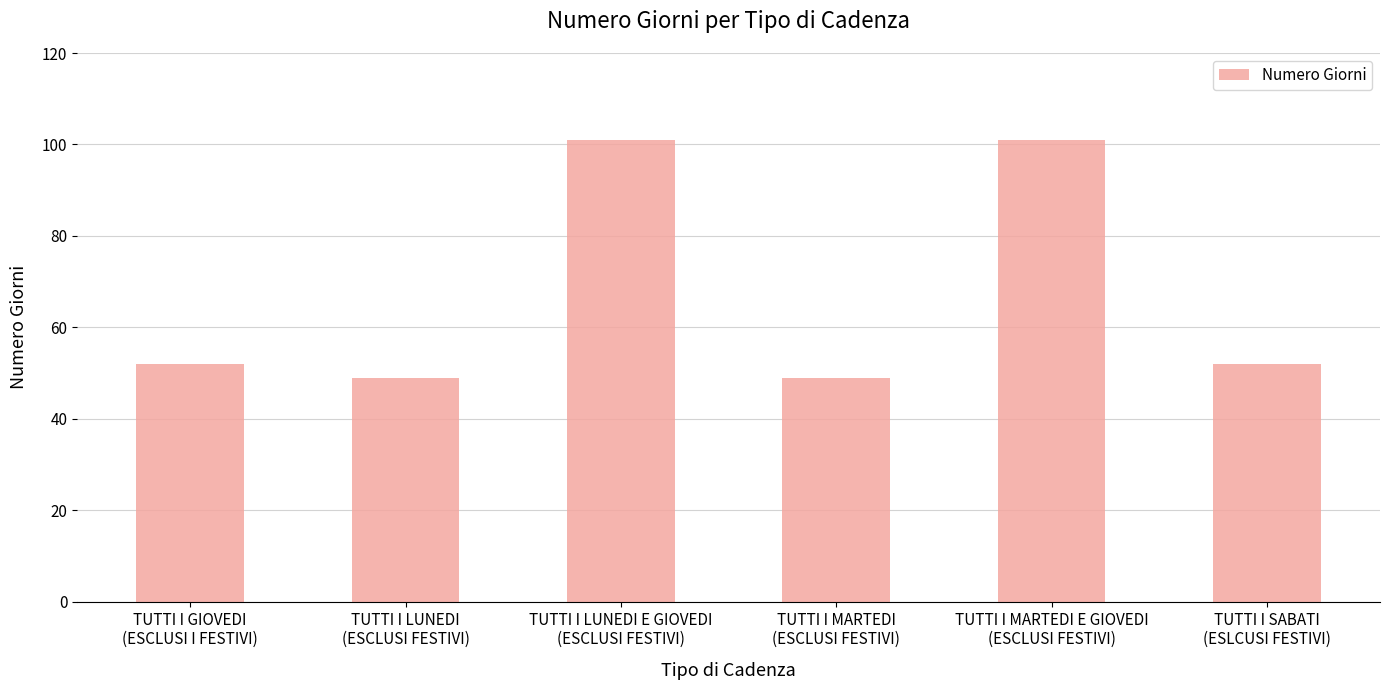

Reading left to right, extract all data points from this chart.

TUTTI I GIOVEDI
(ESCLUSI I FESTIVI)=52	TUTTI I LUNEDI
(ESCLUSI FESTIVI)=49	TUTTI I LUNEDI E GIOVEDI
(ESCLUSI FESTIVI)=101	TUTTI I MARTEDI
(ESCLUSI FESTIVI)=49	TUTTI I MARTEDI E GIOVEDI
(ESCLUSI FESTIVI)=101	TUTTI I SABATI
(ESLCUSI FESTIVI)=52